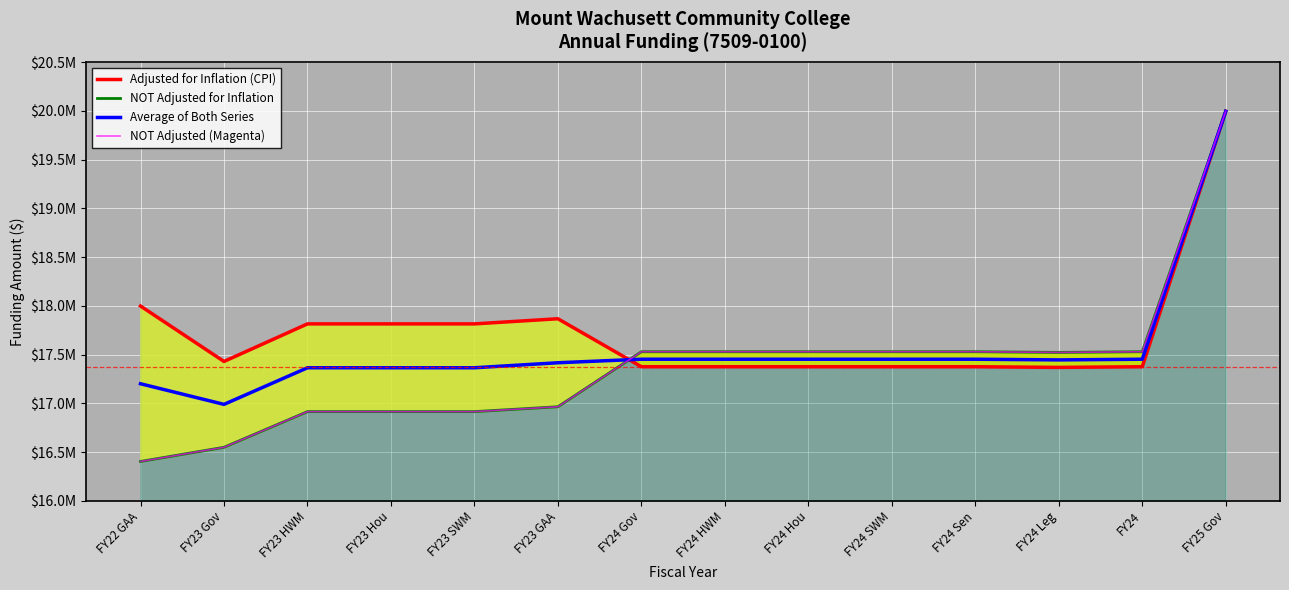

Reading right to left, what are all the values shown in this chart?

Adjusted for Inflation (CPI): 19994867.0	17375661.0	17368789.0	17375661.0	17375661.0	17375661.0	17375661.0	17375661.0	17867537.0	17814878.0	17814878.0	17814878.0	17429656.0	17997879.0
NOT Adjusted for Inflation: 19994867.0	17529267.0	17522335.0	17529267.0	17529267.0	17529267.0	17529267.0	17529267.0	16965165.0	16915165.0	16915165.0	16915165.0	16549398.0	16404069.0
Average of Both Series: 19994867.0	17452464.0	17445562.0	17452464.0	17452464.0	17452464.0	17452464.0	17452464.0	17416351.0	17365021.5	17365021.5	17365021.5	16989527.0	17200974.0
NOT Adjusted (Magenta): 19994867.0	17529267.0	17522335.0	17529267.0	17529267.0	17529267.0	17529267.0	17529267.0	16965165.0	16915165.0	16915165.0	16915165.0	16549398.0	16404069.0